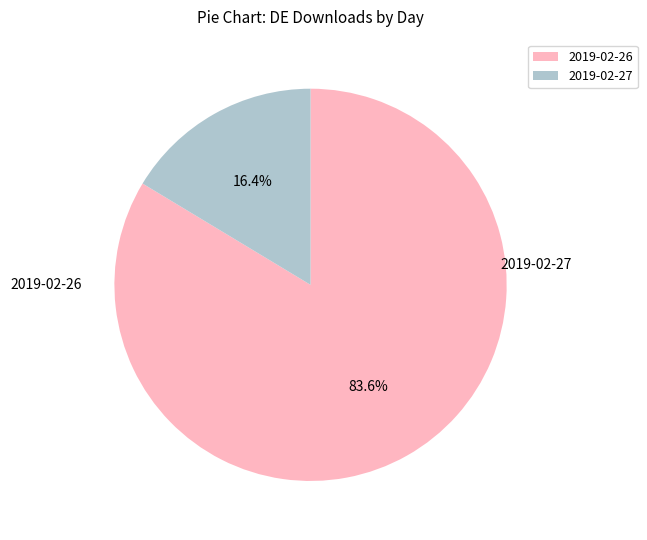

Is there any slice that represents more than half of the pie?

Yes